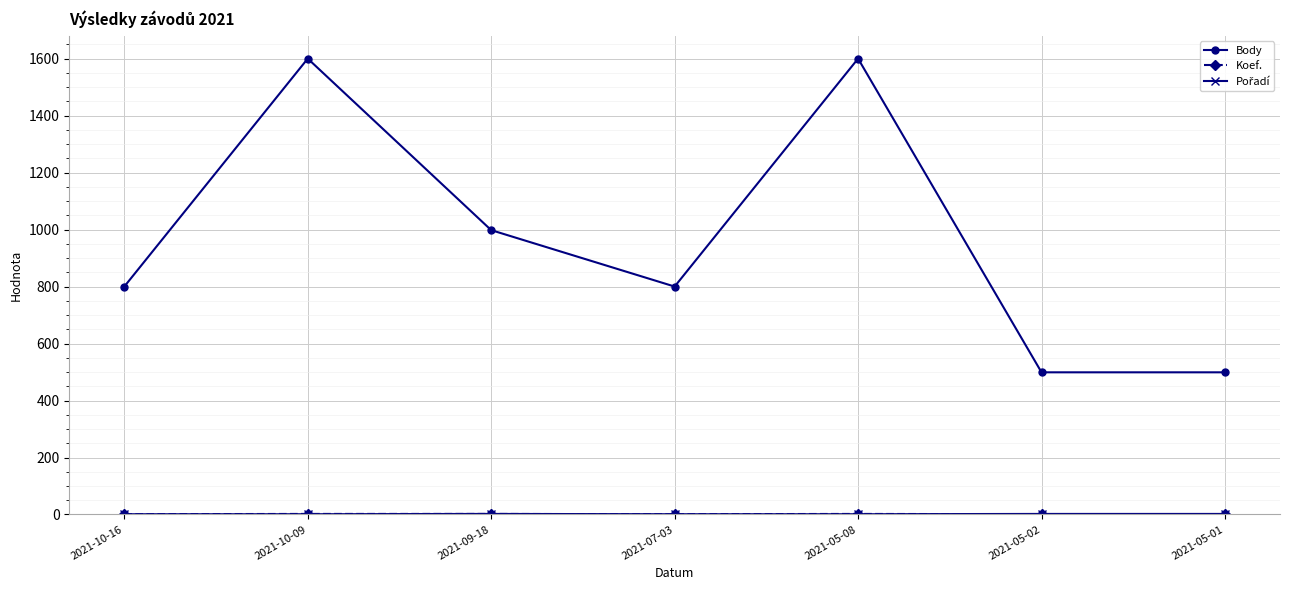

In Body, how many points are higher than both neighbors (excluding endpoints)?

2